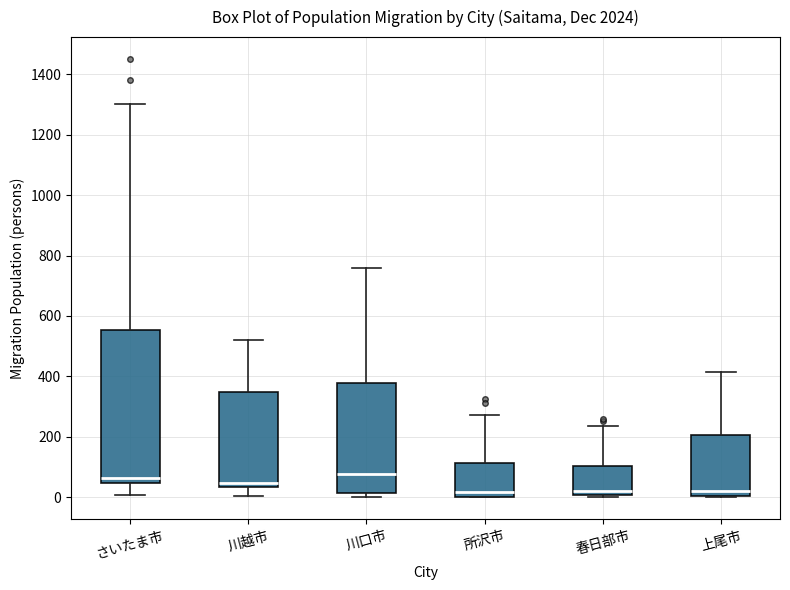

Where is the lower edge of the box for さいたま市 on the y-axis? The values are not printed on the chart, so give them approximately, as read against the axis.

40